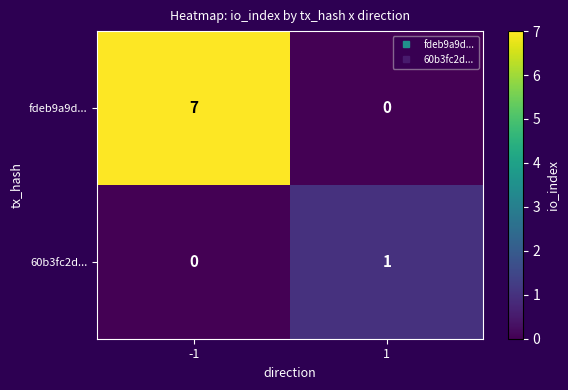

Rank the series by their average value, from highest to lowest.

fdeb9a9d..., 60b3fc2d...